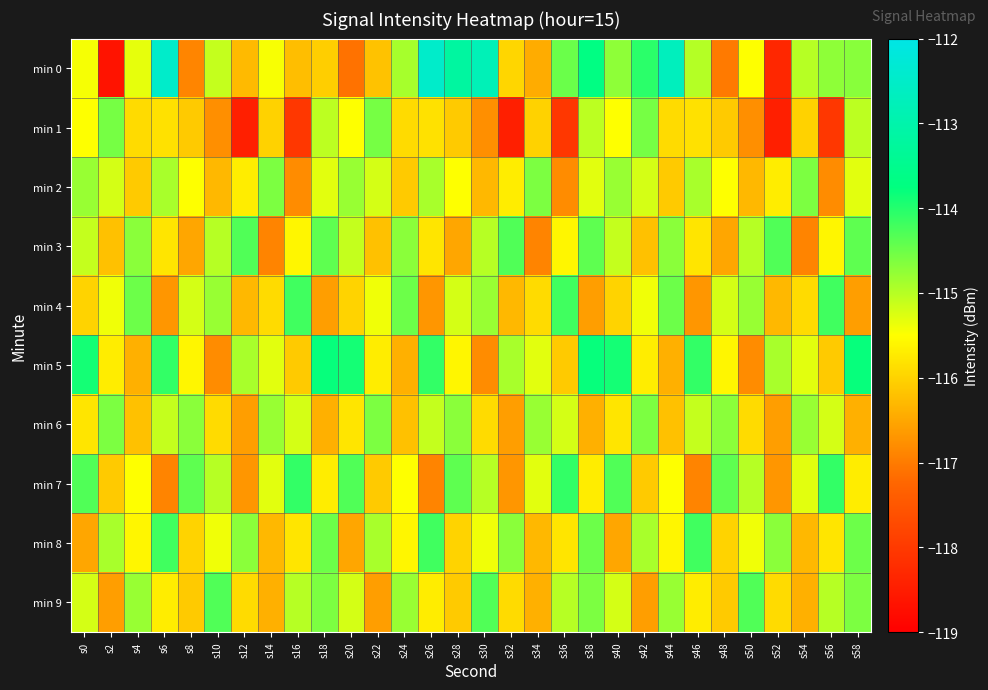

At how many categories does at least one series exceed -116?

30